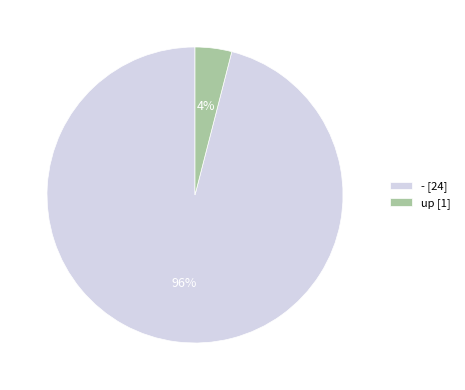

Which has a higher value, - [24] or up [1]?

- [24]